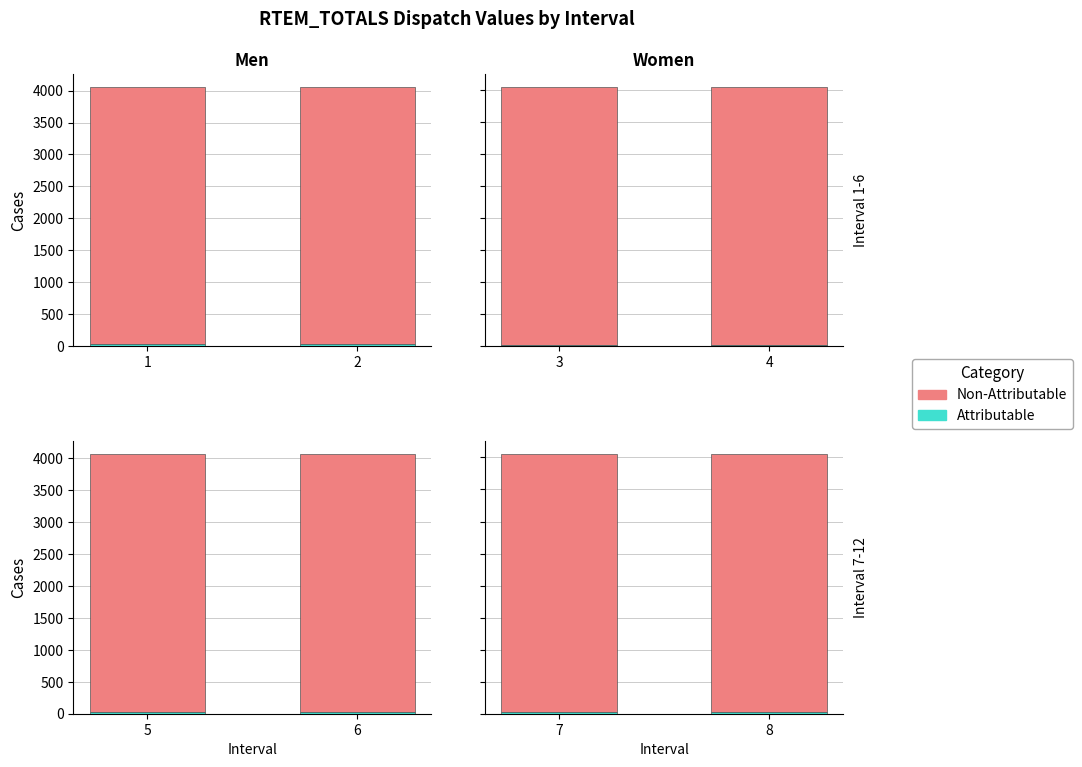

What is the value of the Non-Attributable bar at the 1st from the left?

4029.0